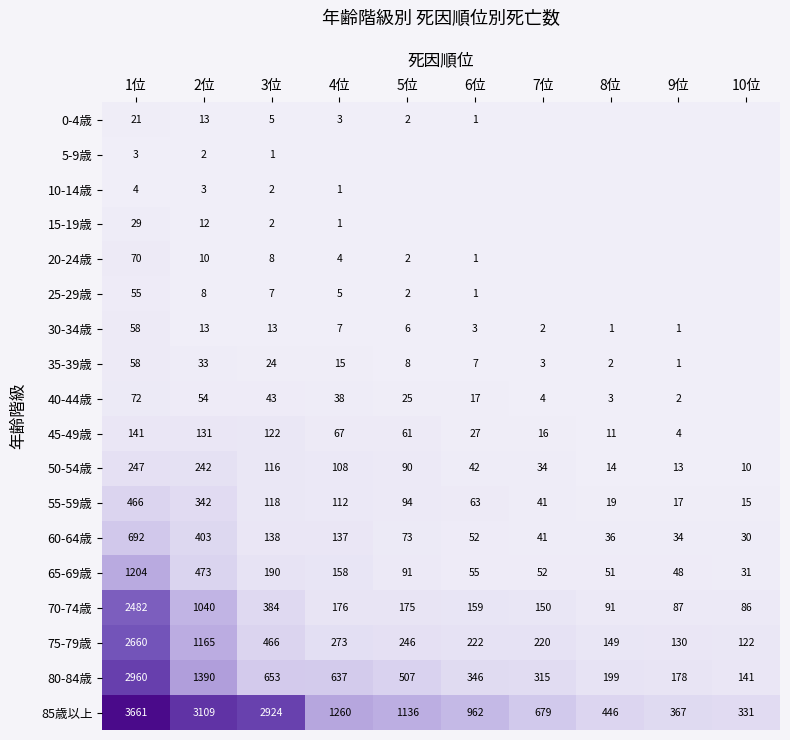

What is the spread (max minus min) of values at 1位?

3658